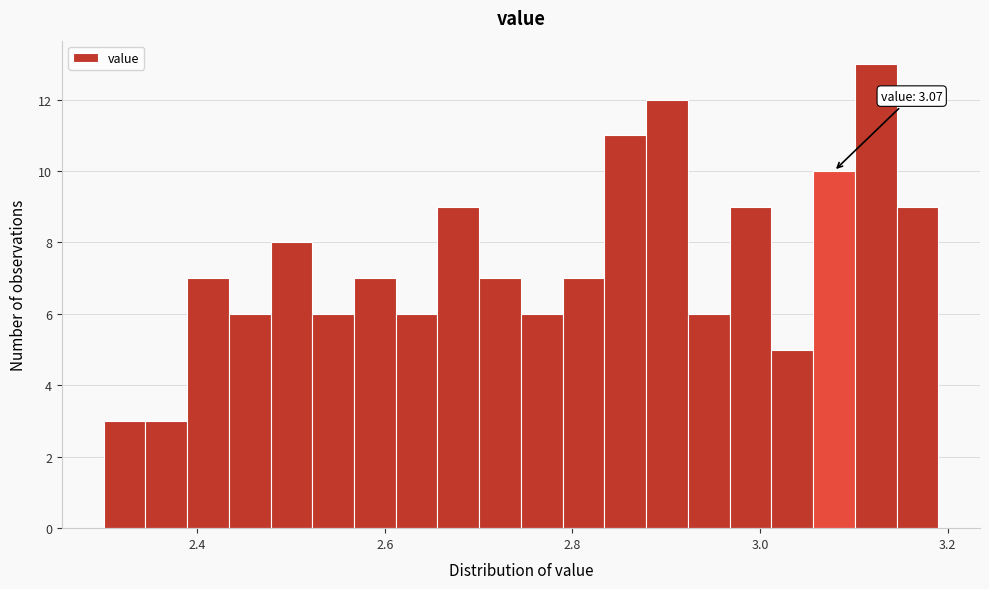

Around what value on the x-axis is the tallest bar? Give the approximate position of its centre, as read against the axis.

3.12